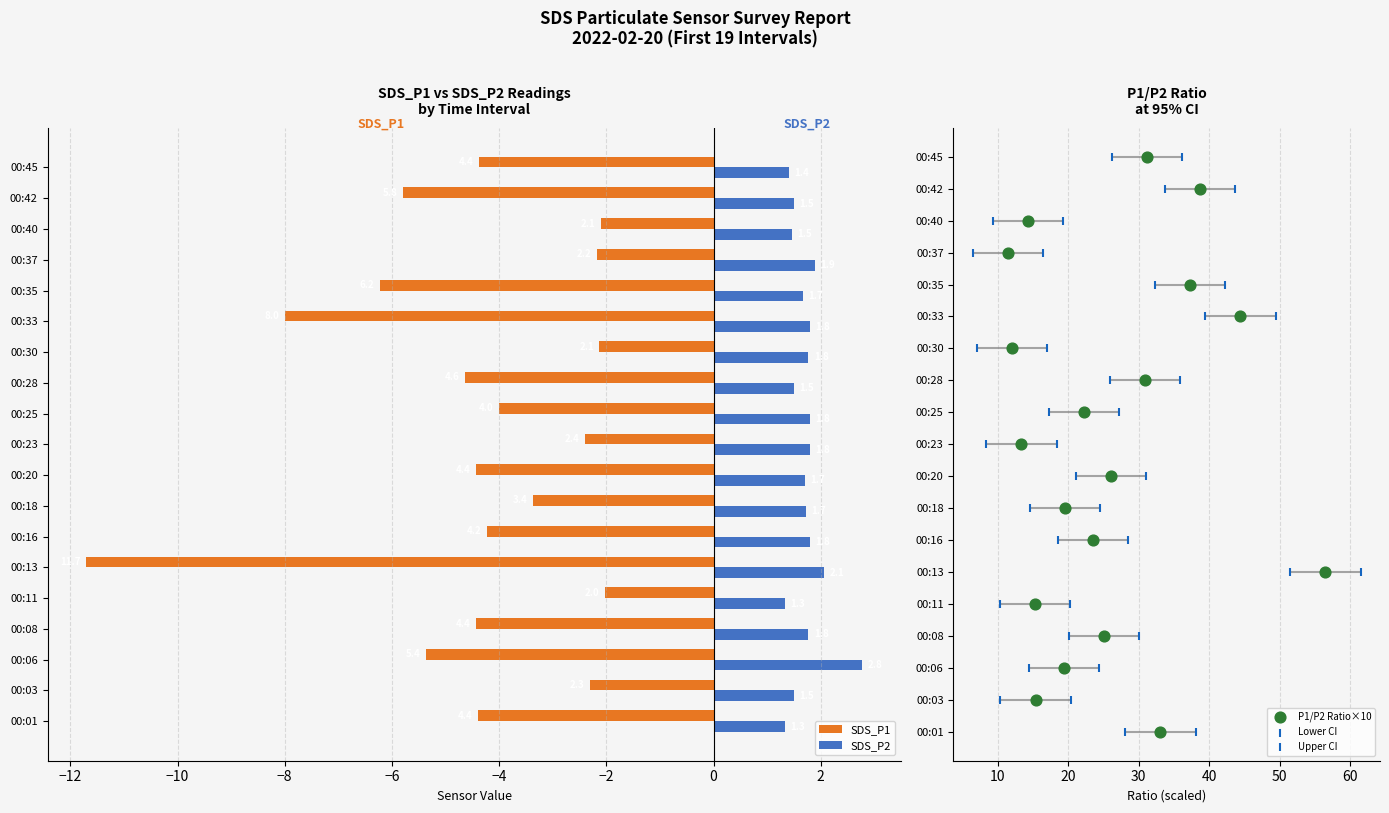

What is the sum of the SDS_P1 values at 00:23 and 00:08?

-6.8